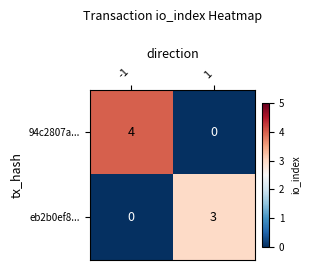

The value of eb2b0ef8... at -1 is -2. True or false?

False